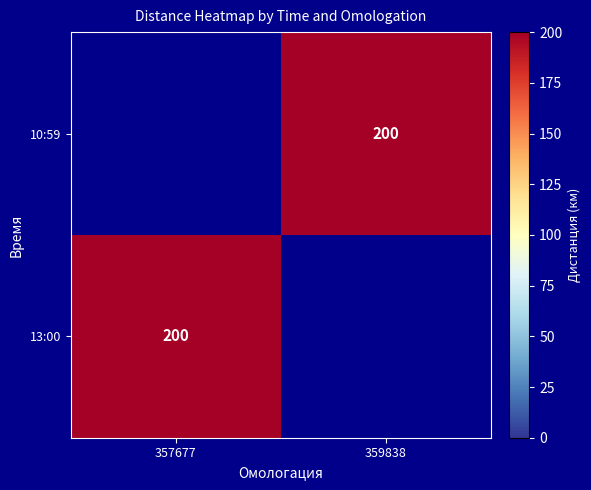

Is it true that 13:00 equals 97 at 357677?

False